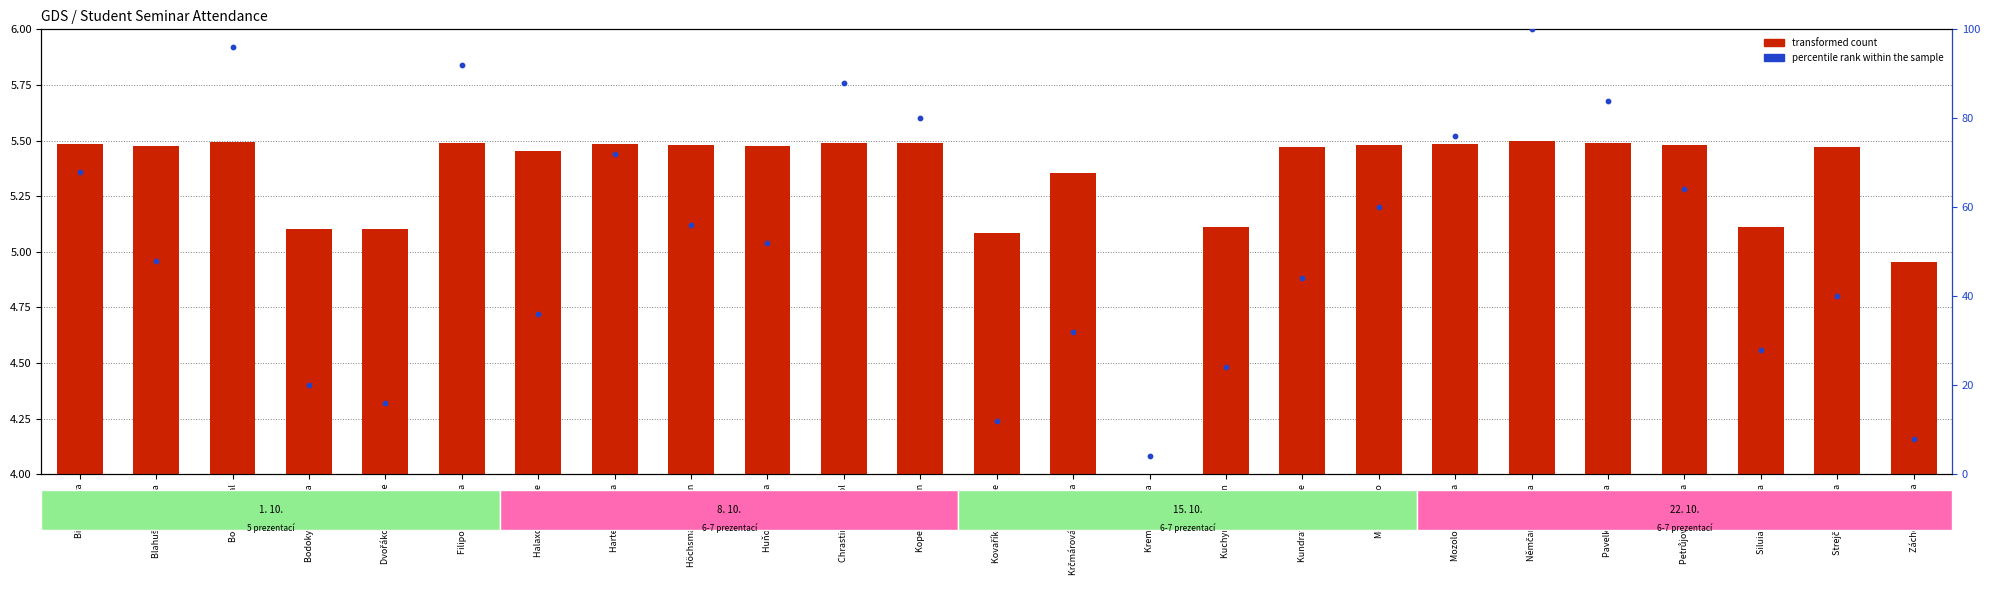

Which series has the widest spread of Y values?

percentile rank within the sample